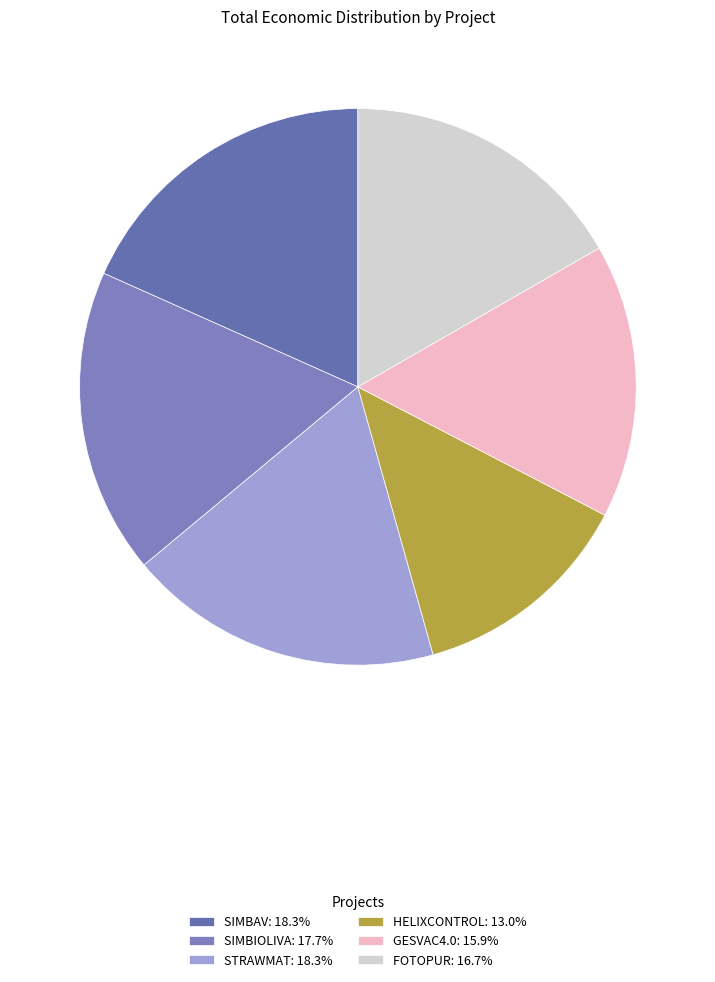

Is there a majority slice in this chart?

No